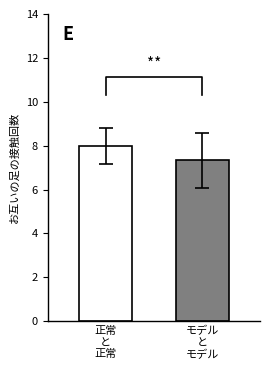

How many bars are there in total?

2